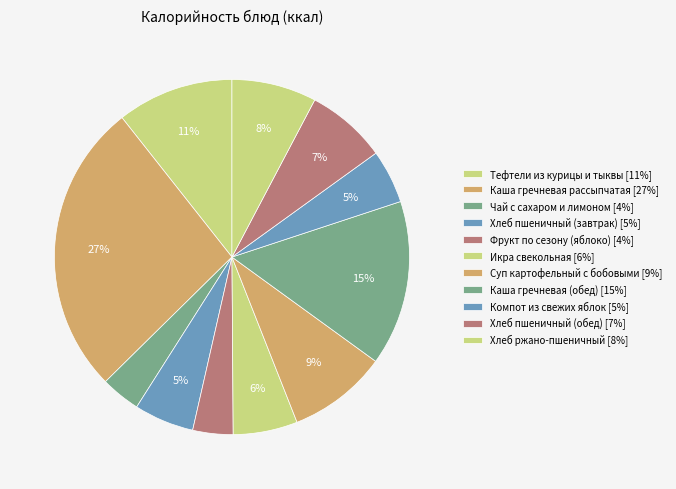

The Хлеб пшеничный (обед) slice represents 7% of the pie. True or false?

True